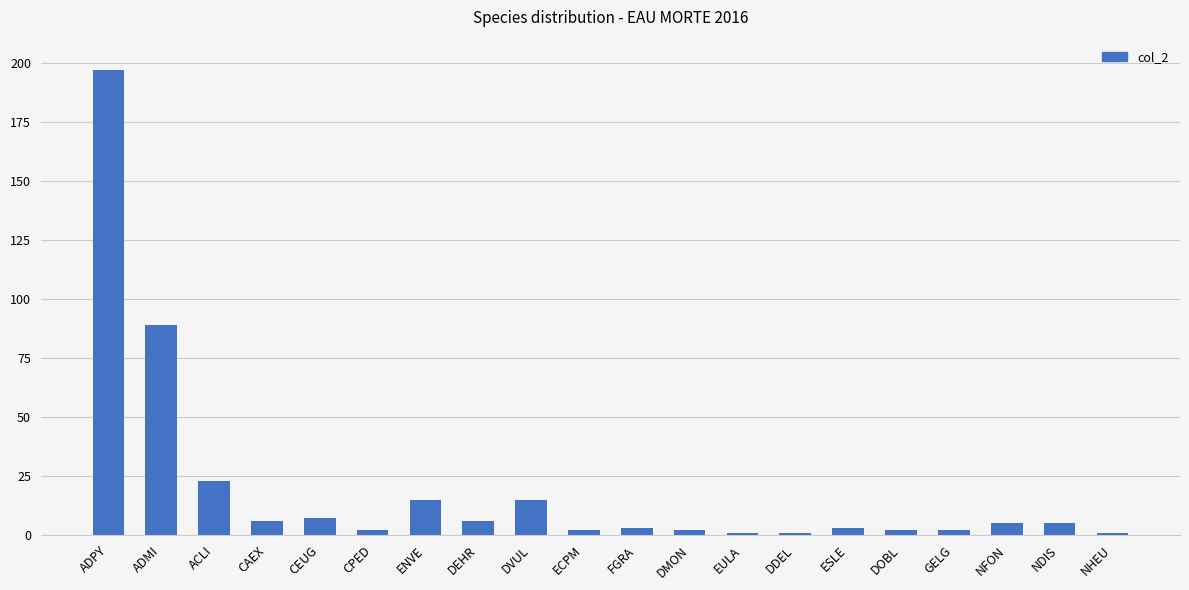

What is the smallest value displayed?

1